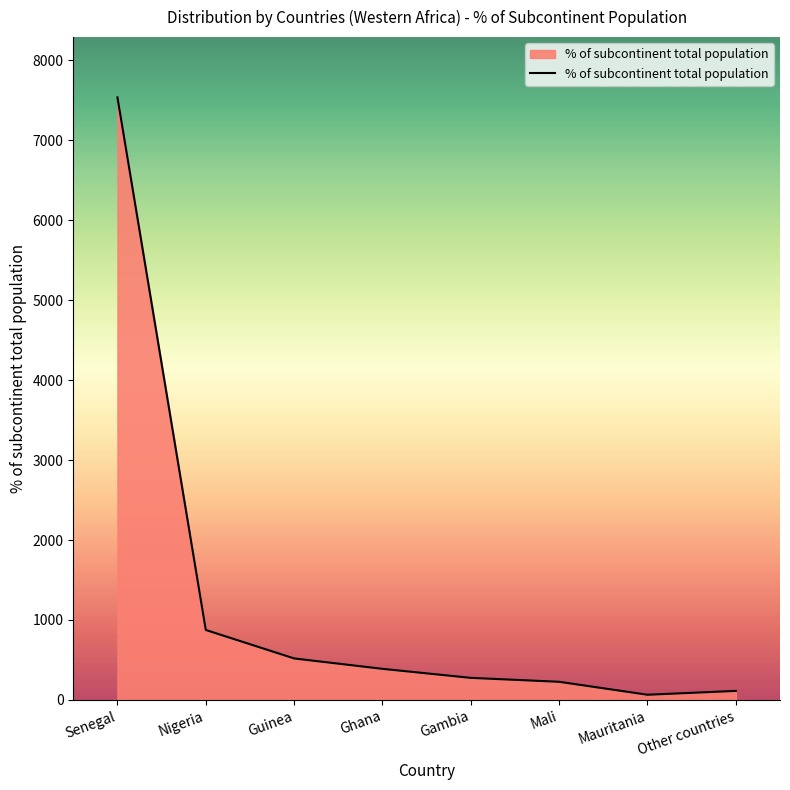

What is the difference between the values at Nigeria and Mali?

648